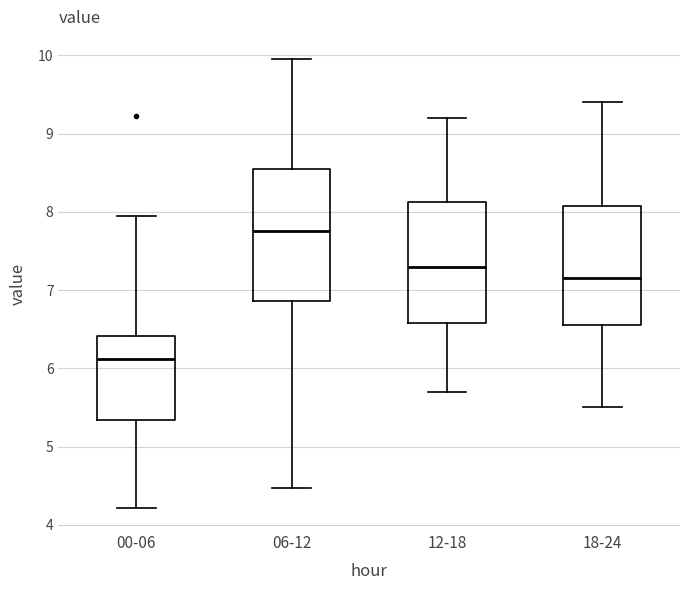

Reading left to right, read every box against the y-axis: the position of its median line, the range the box covers, and the ends of its whiskers. The values are not printed on the chart, so give them approximately, as read against the axis.

00-06: median 6.1, box 5.3 to 6.4, whiskers 4.2 to 8.0
06-12: median 7.8, box 6.9 to 8.6, whiskers 4.5 to 10.0
12-18: median 7.3, box 6.6 to 8.1, whiskers 5.7 to 9.2
18-24: median 7.2, box 6.6 to 8.1, whiskers 5.5 to 9.4